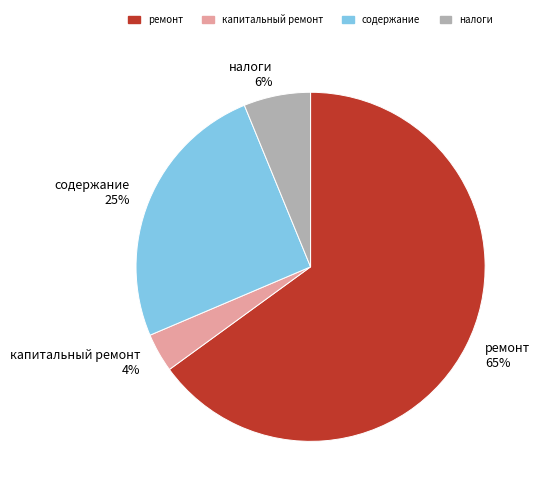

Rank the categories by value from highest to lowest.

ремонт, содержание, налоги, капитальный ремонт